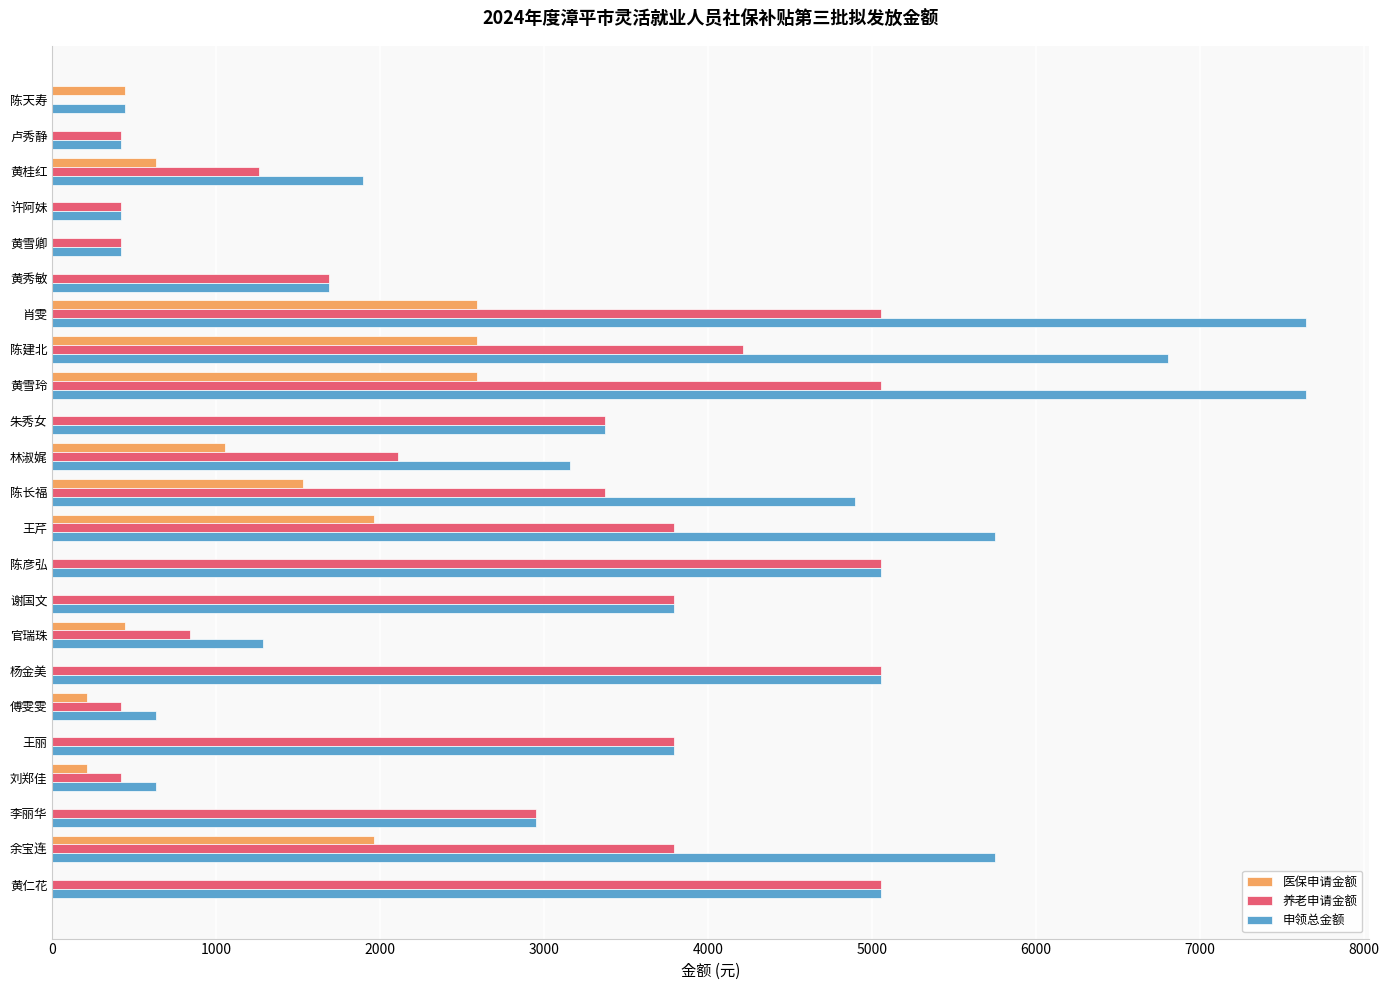

What is the maximum value for 申领总金额?

7647.9